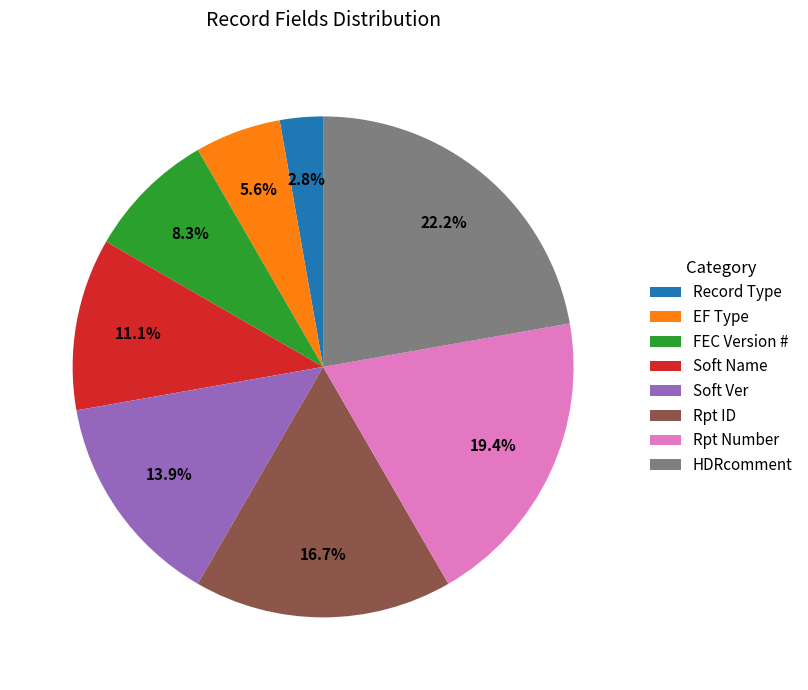

Is it true that FEC Version # is 8% of the pie?

True